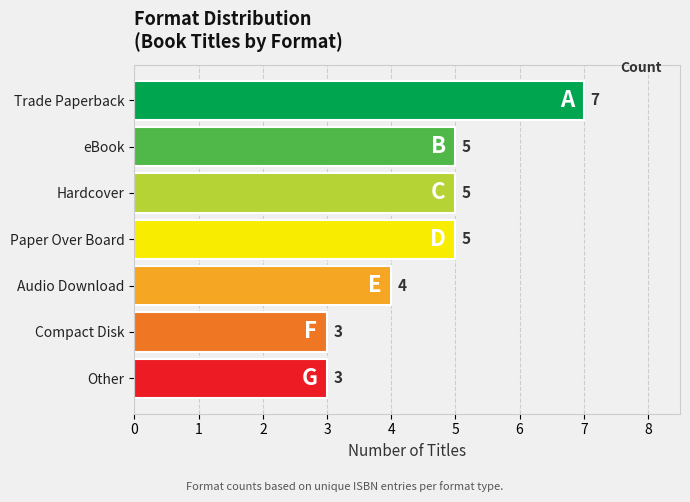

What is the label of the 5th bar from the bottom?

Hardcover